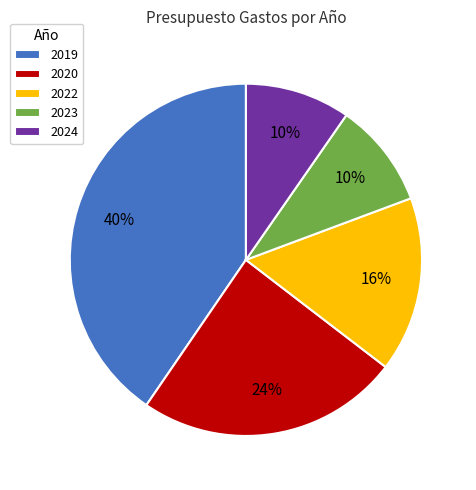

Approximately how many times larger is the value at 2024 compared to 2020?

0.4